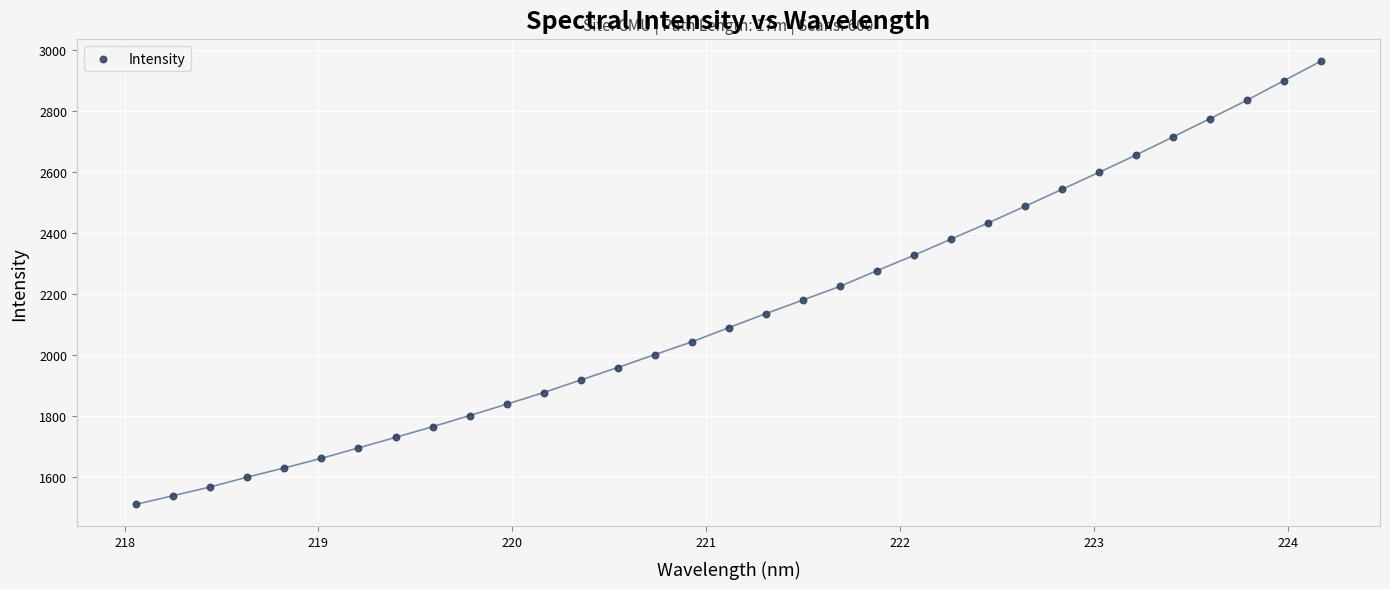

What is the range of X values (max minus min)?

6.1